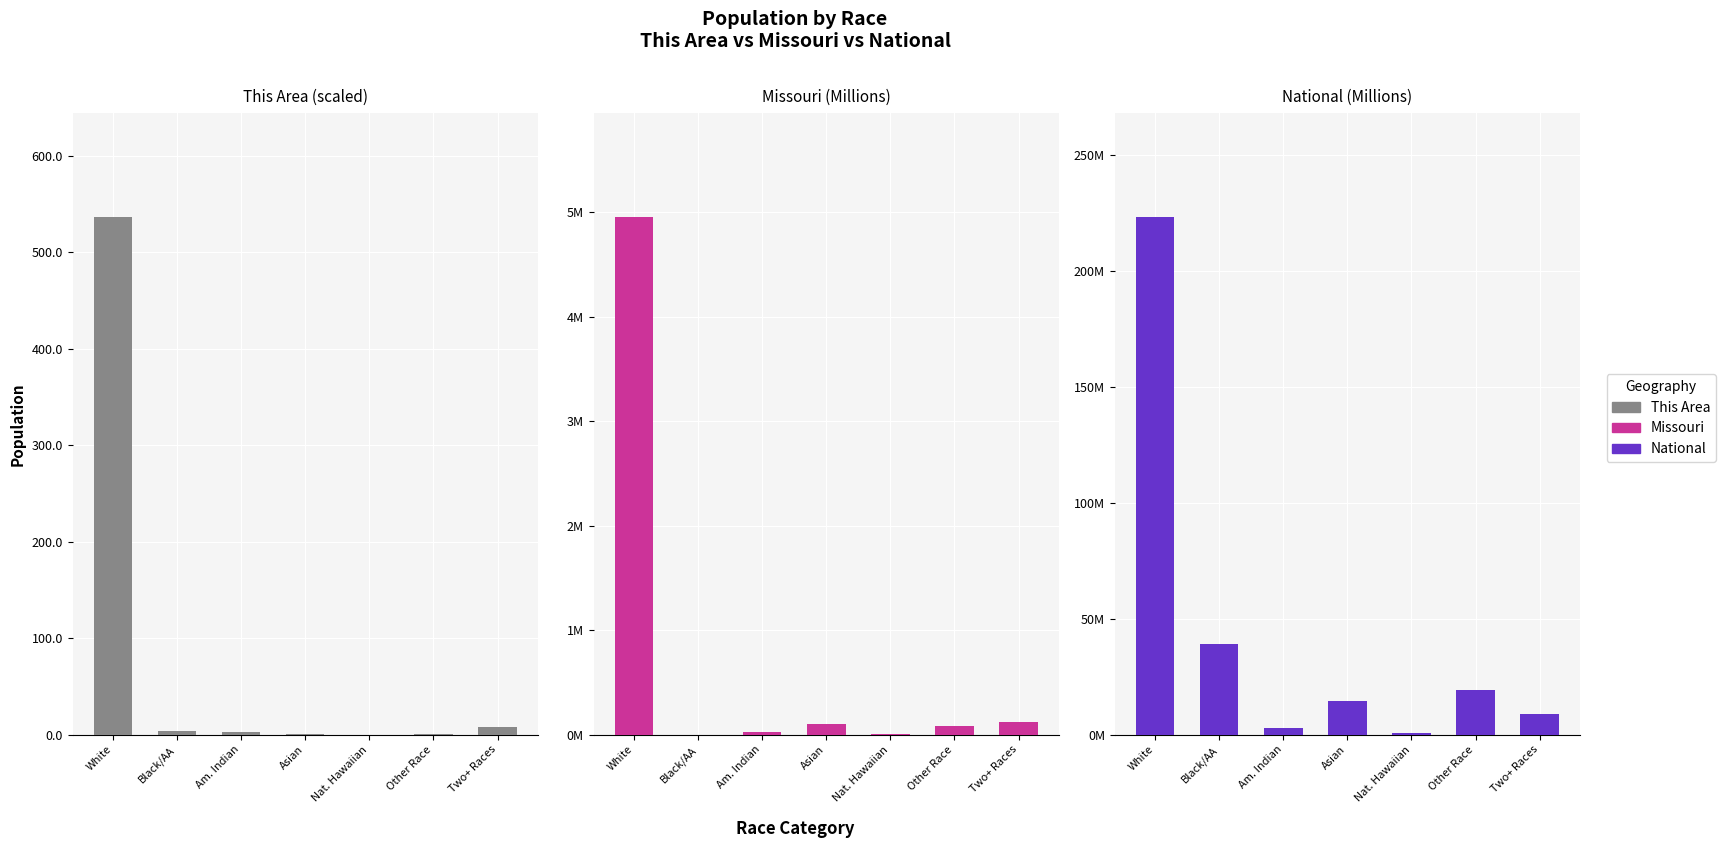

Rank the categories by National value from lowest to highest.

Nat. Hawaiian, Am. Indian, Two+ Races, Asian, Other Race, Black/AA, White